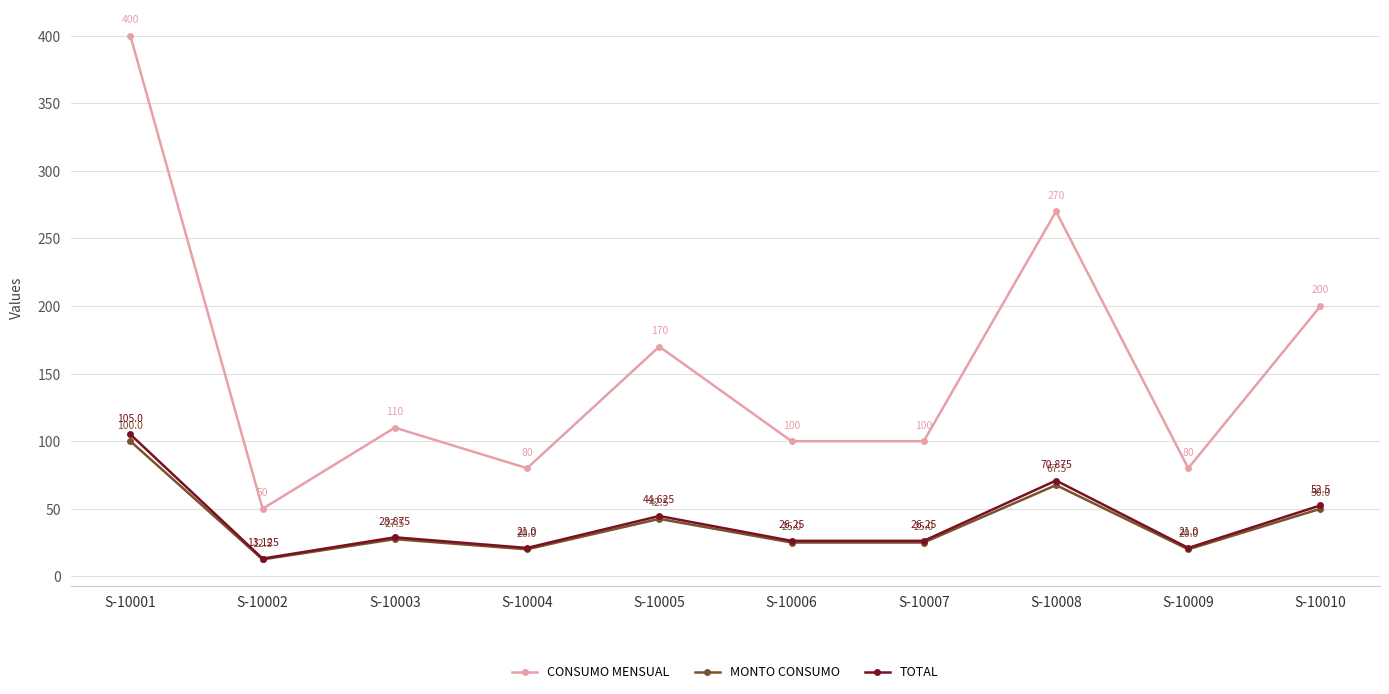

What is the value of the MONTO CONSUMO point at the 6th from the left?

25.0